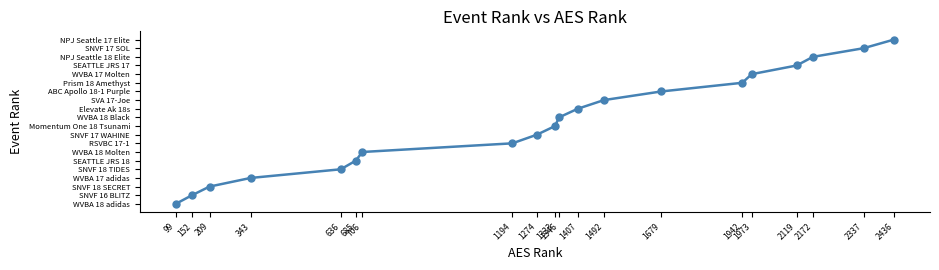

What is the value of the 8th point from the left?

8